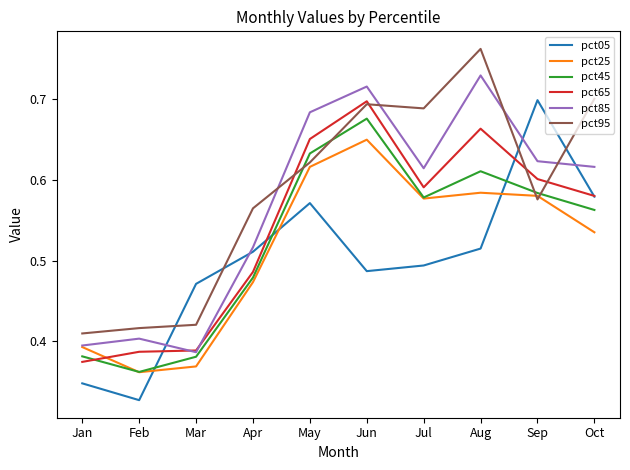

At which category does pct95 reach its first local peak?

Jun